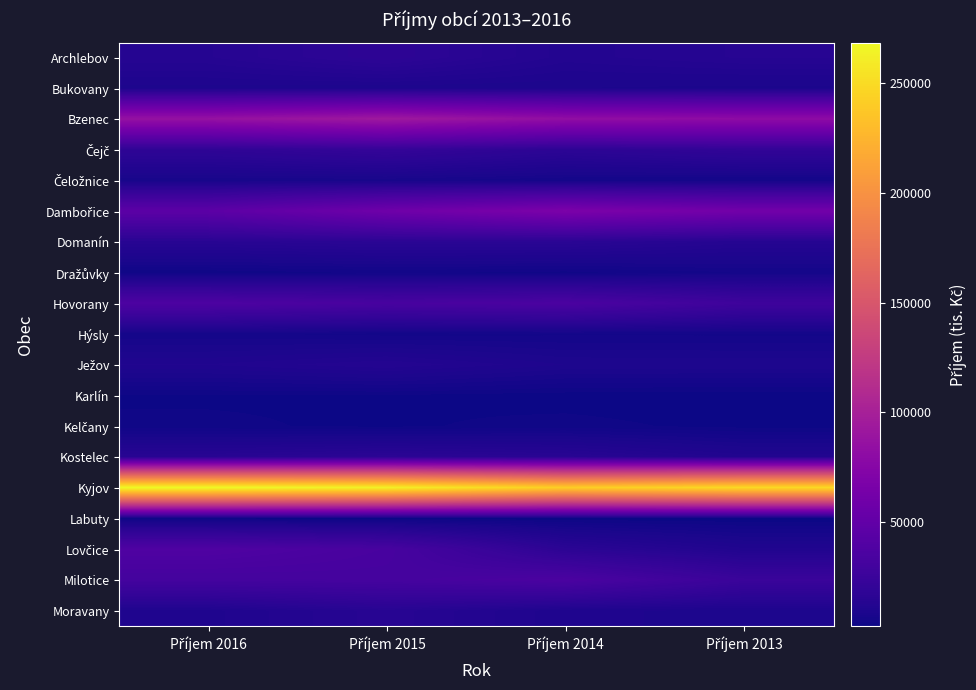

Between Příjem 2016 and Příjem 2015, which is larger?

Příjem 2015